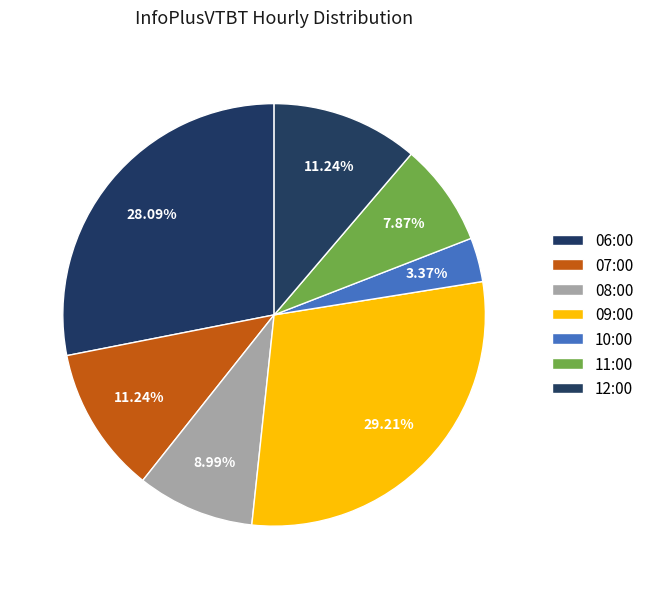

How much of the chart is everything except 11:00?

92.1%